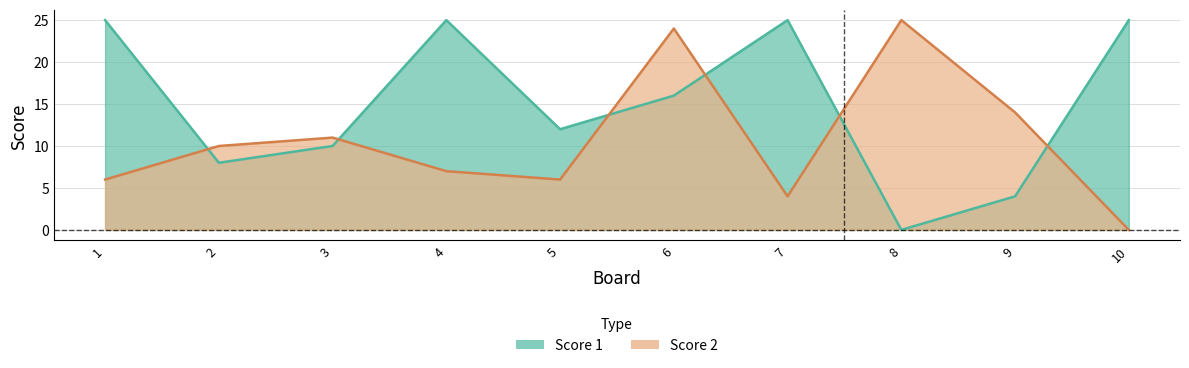

What is the average value of the Score 1 series?

15